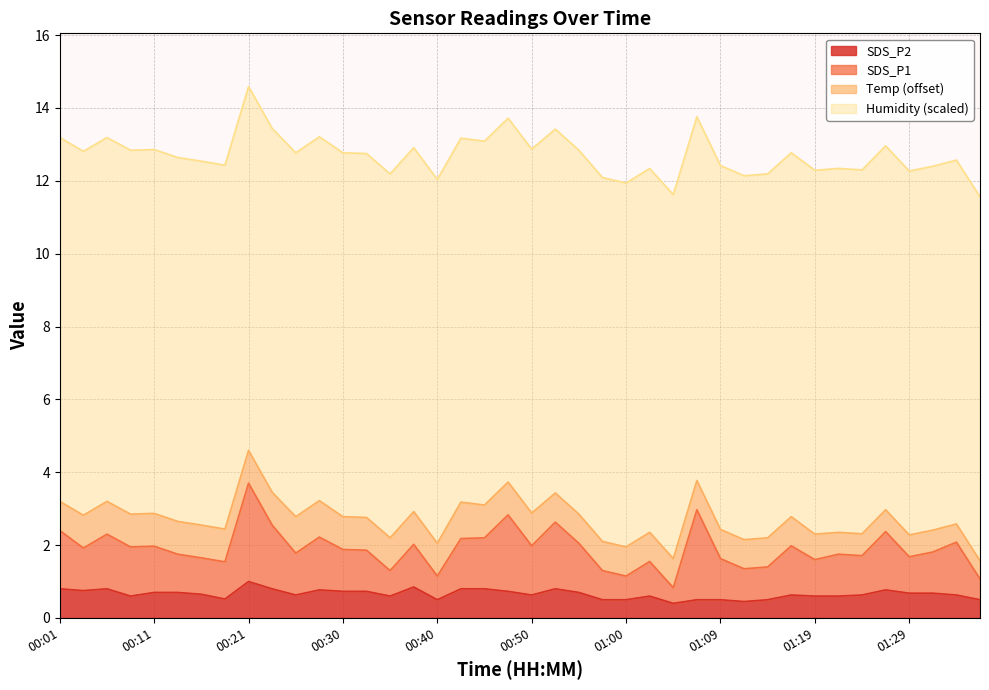

Is the value of SDS_P1 at 00:30 greater than the value of SDS_P2 at 01:31?

Yes